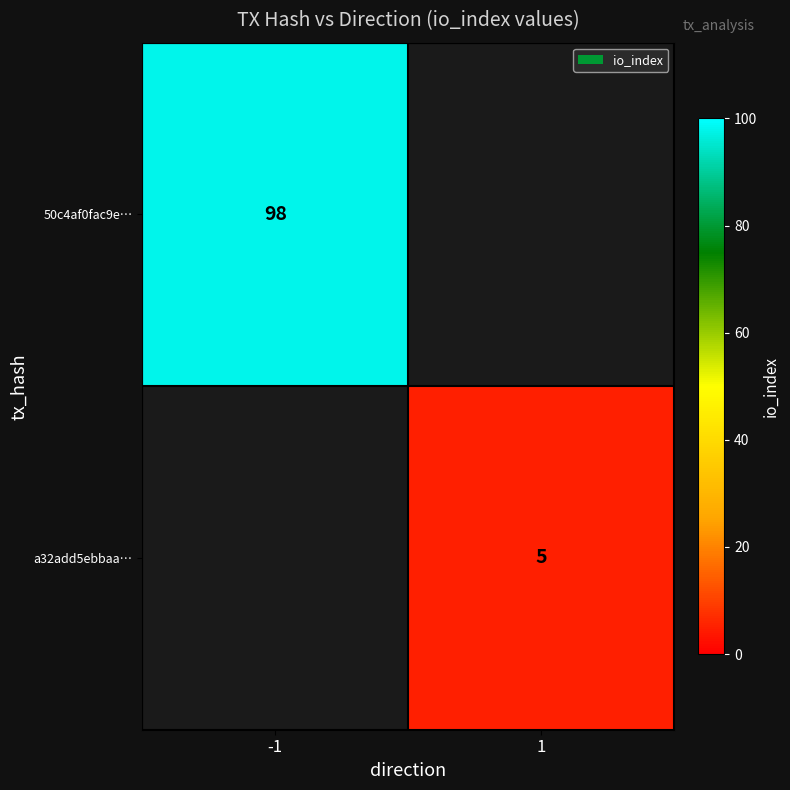

How many distinct data groups are displayed?

2